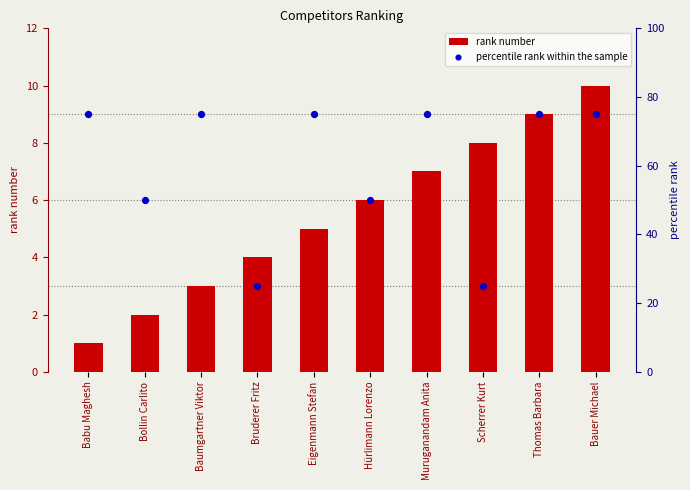

At which category is the sum across all series the highest?

Bauer Michael